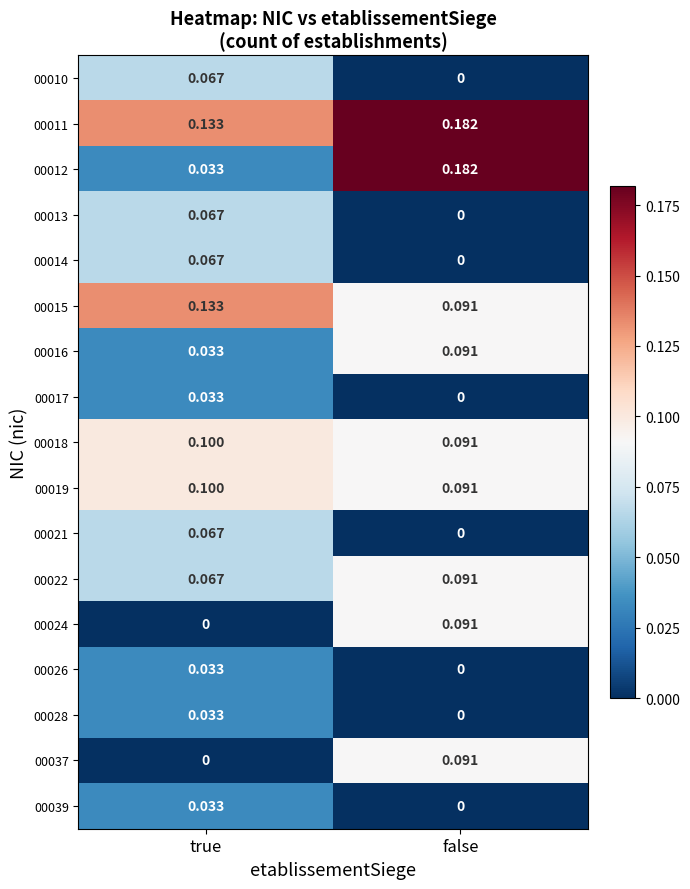

At which category is the sum across all series the highest?

false